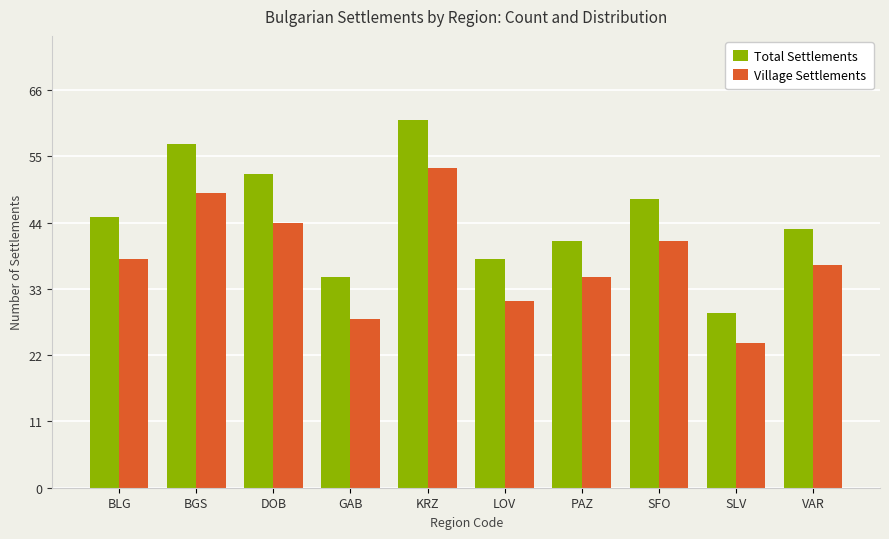

Does the chart contain stacked bars?

No